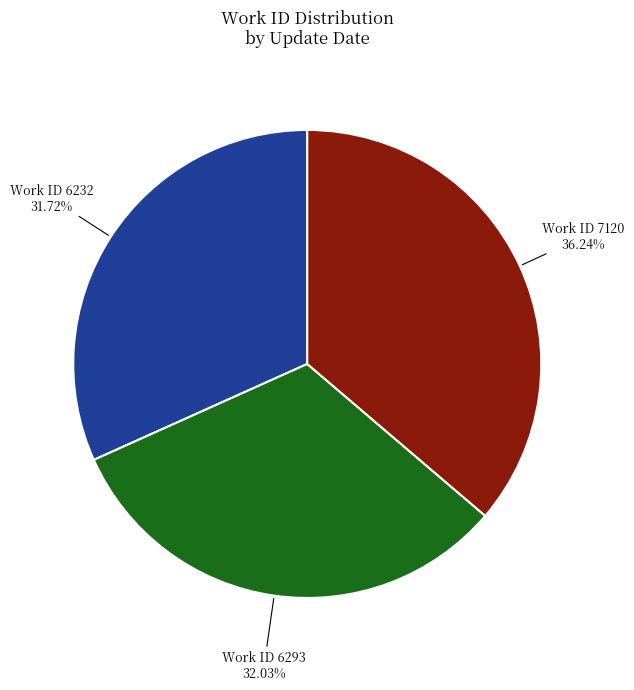

Is there any slice that represents more than half of the pie?

No